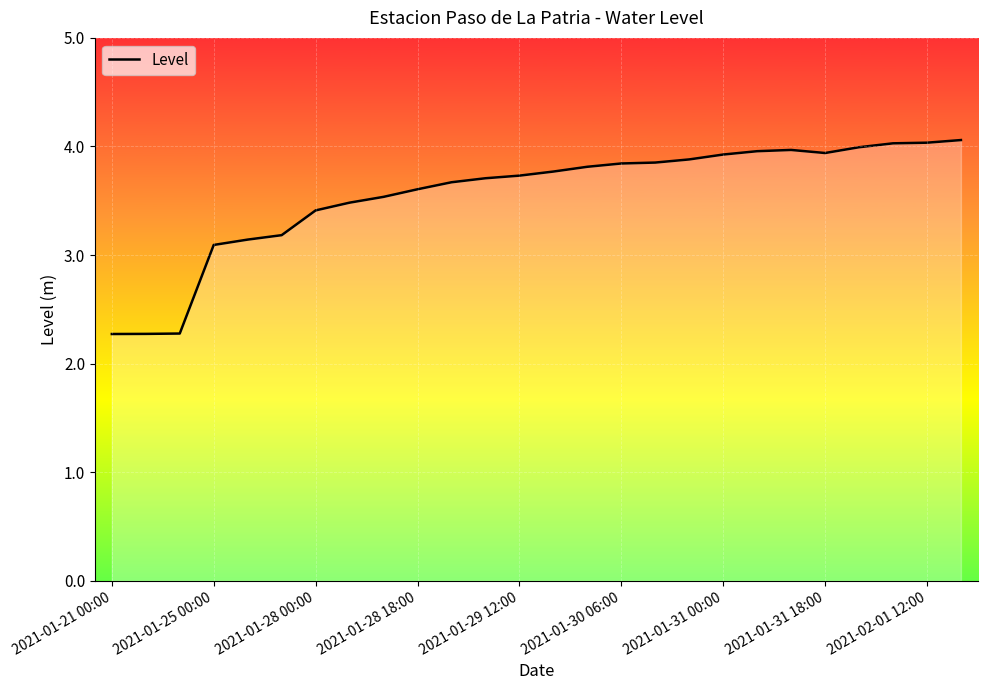

What is the greatest value displayed?

4.1